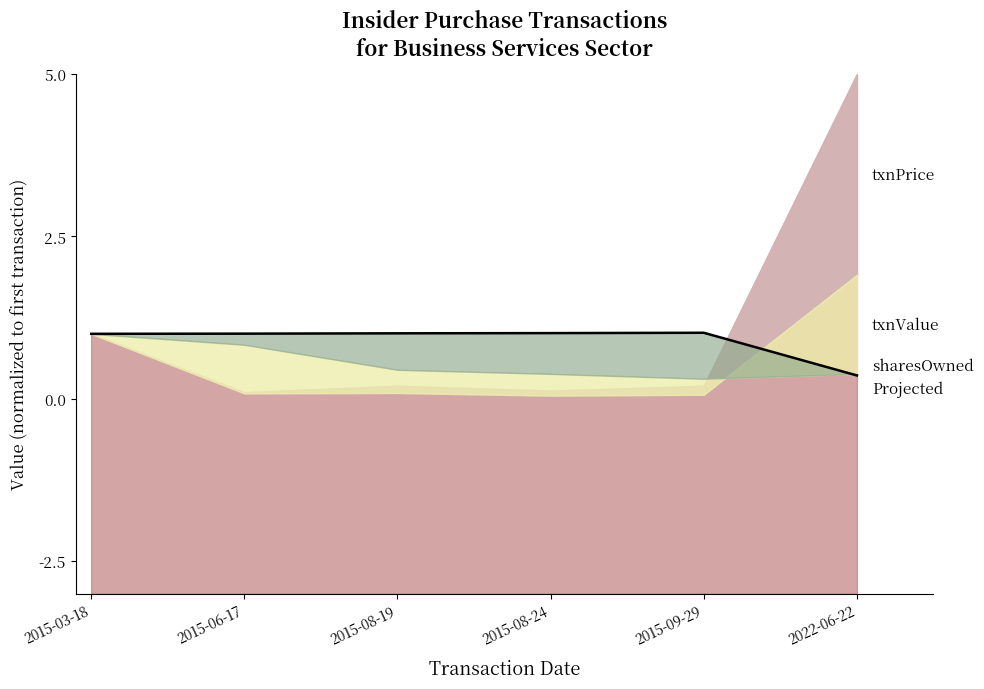

True or false: there are more than 0 points higher than both neighbors.

True